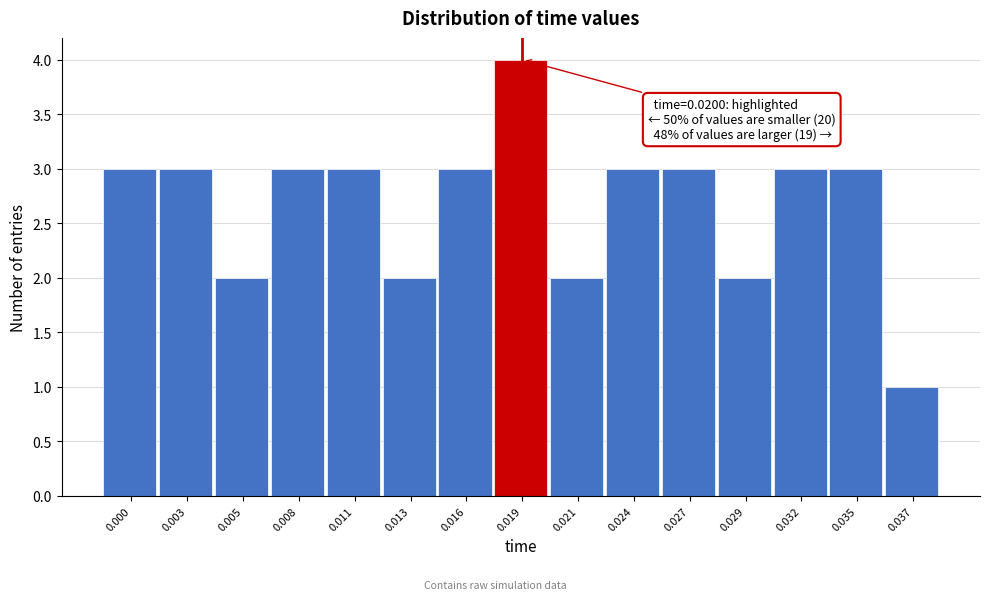

Reading left to right, extract all data points from this chart.

3	3	2	3	3	2	3	4	2	3	3	2	3	3	1